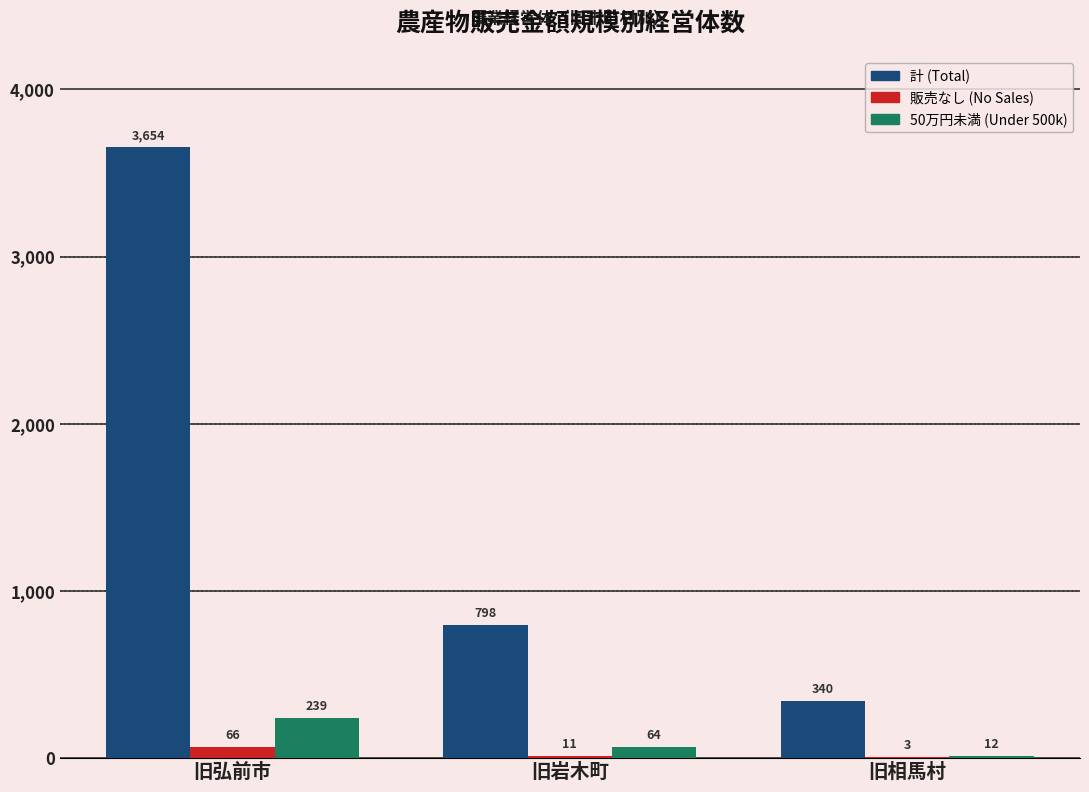

Which series changed the most between 旧弘前市 and 旧岩木町?

計 (Total)